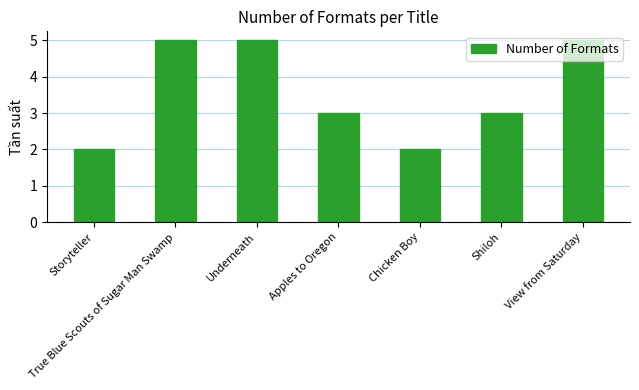

What value does the data have at Shiloh?

3